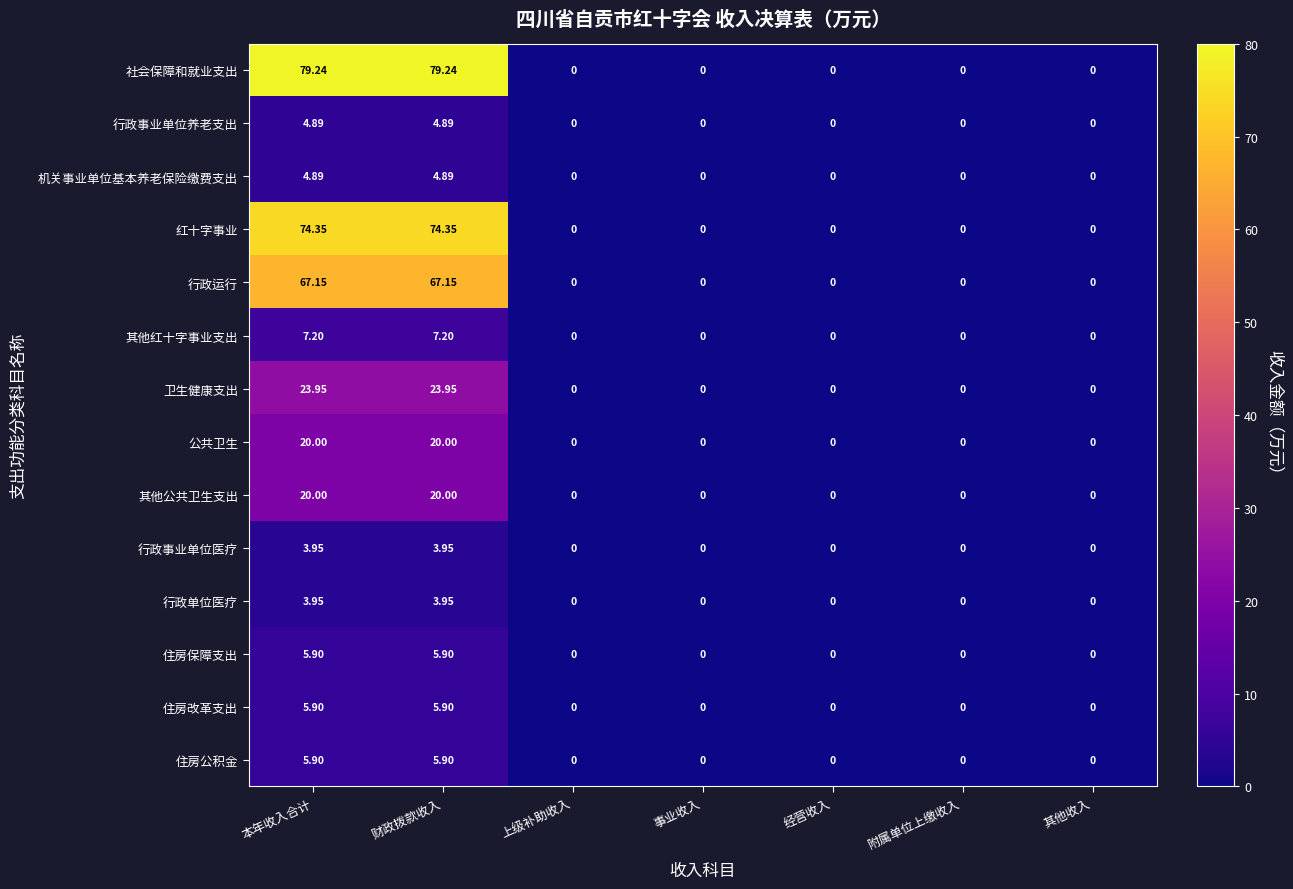

Which series has the largest total across all categories?

社会保障和就业支出